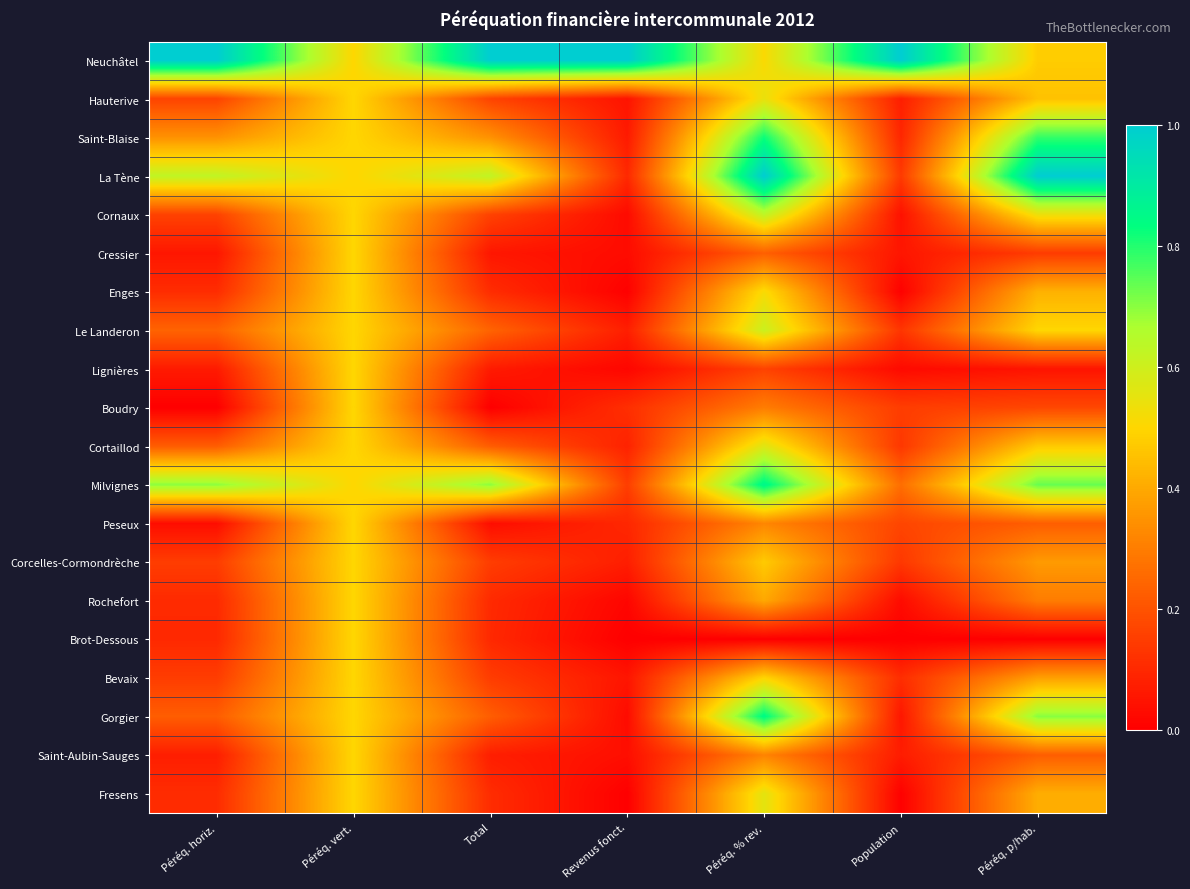

Rank the series by their maximum value, from highest to lowest.

Neuchâtel, La Tène, Milvignes, Gorgier, Saint-Blaise, Cornaux, Le Landeron, Cortaillod, Fresens, Hauterive, Enges, Cressier, Lignières, Boudry, Peseux, Corcelles-Cormondrèche, Rochefort, Brot-Dessous, Bevaix, Saint-Aubin-Sauges